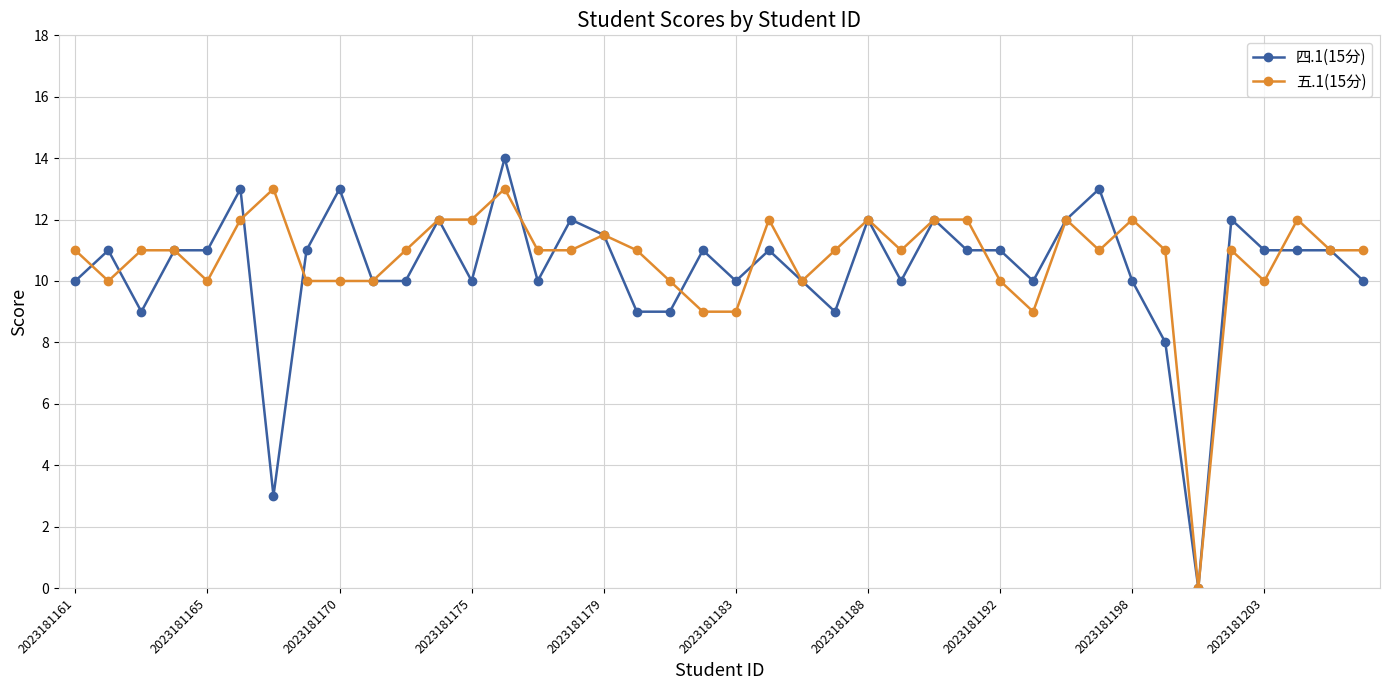

At how many categories does at least one series exceed 5?

39